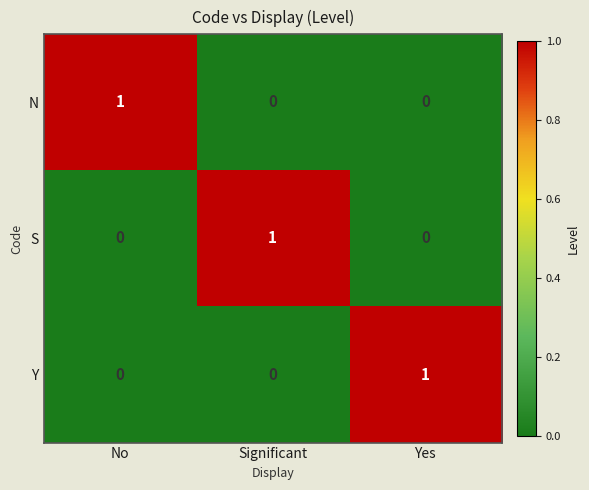

What is the spread (max minus min) of values at Yes?

1